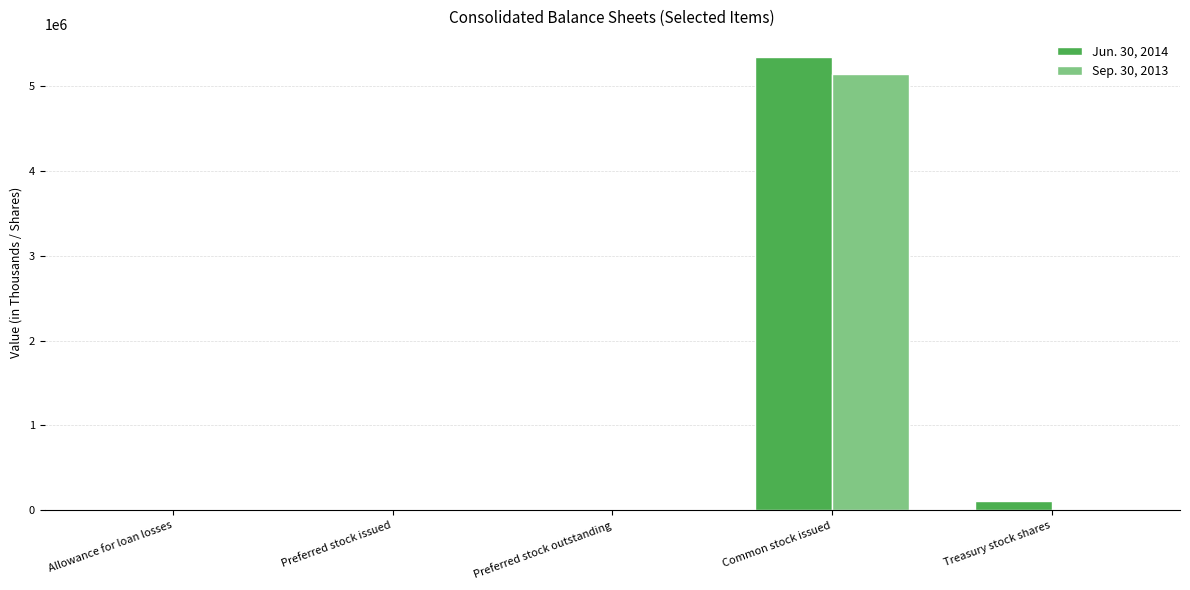

At which category does the chart reach its peak across all series?

Common stock issued